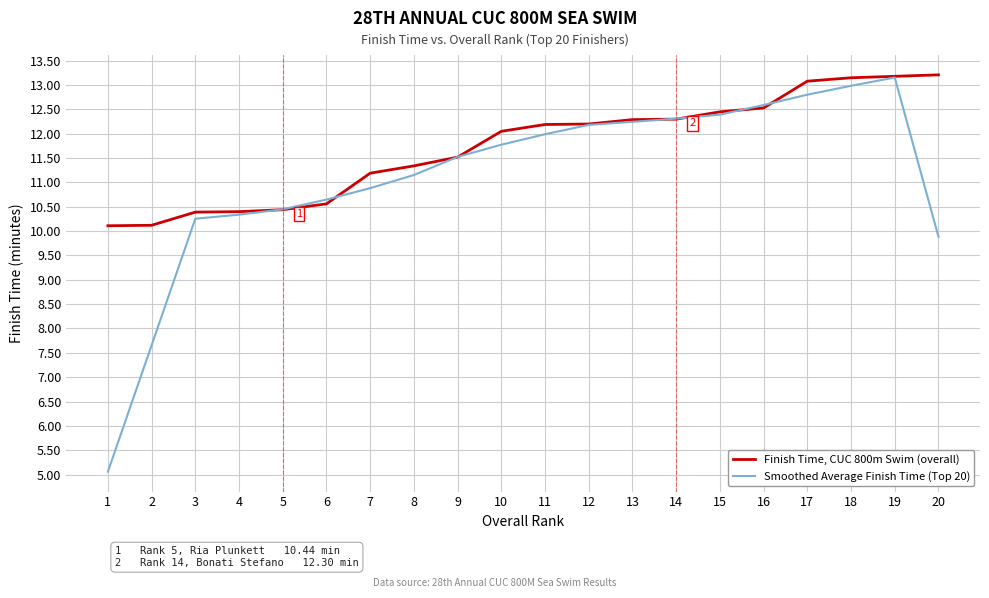

At how many categories does at least one series exceed 7?

20